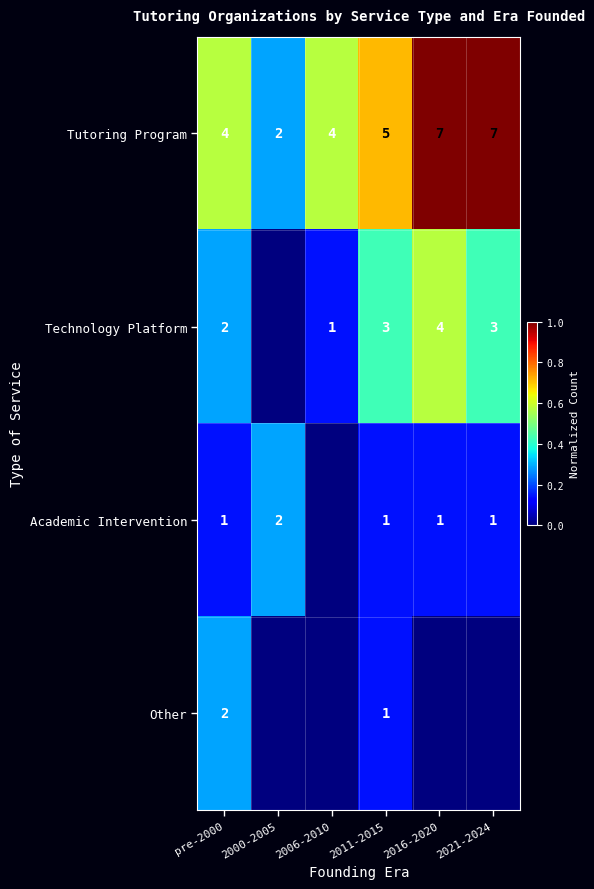

At which category is the sum across all series the highest?

2016-2020